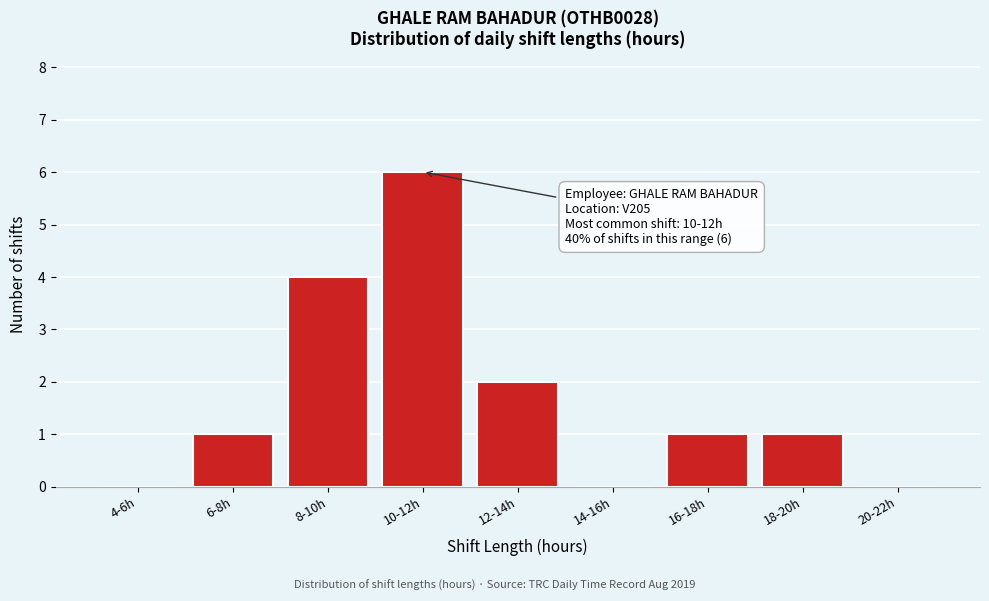

Reading left to right, list all the values displayed in this chart.

4-6h=0	6-8h=1	8-10h=4	10-12h=6	12-14h=2	14-16h=0	16-18h=1	18-20h=1	20-22h=0